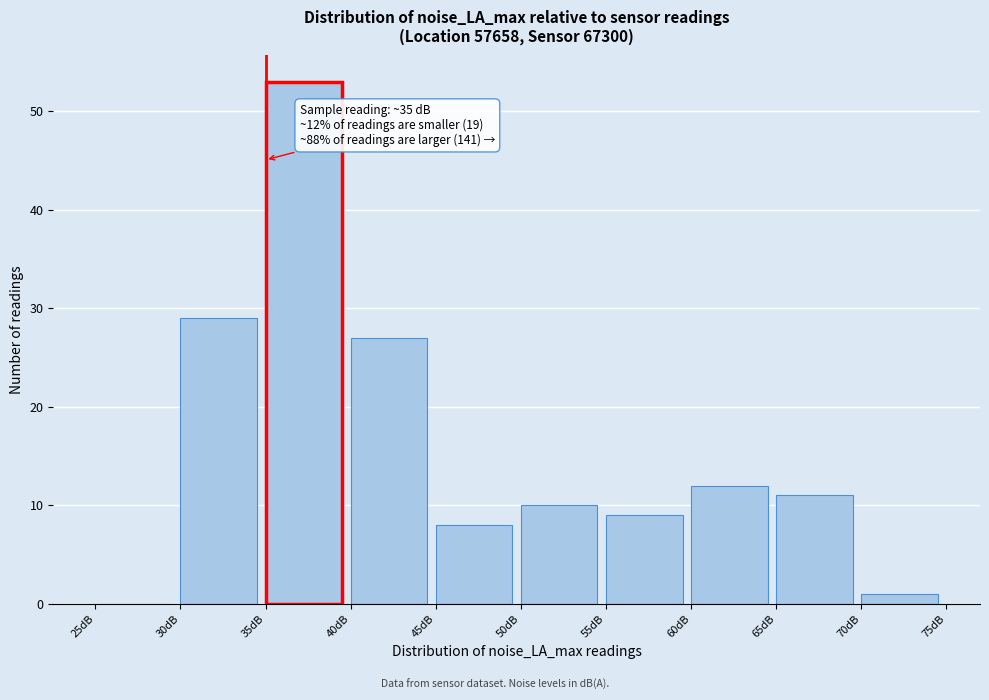

Which range on the x-axis has the tallest bar?

35 to 40